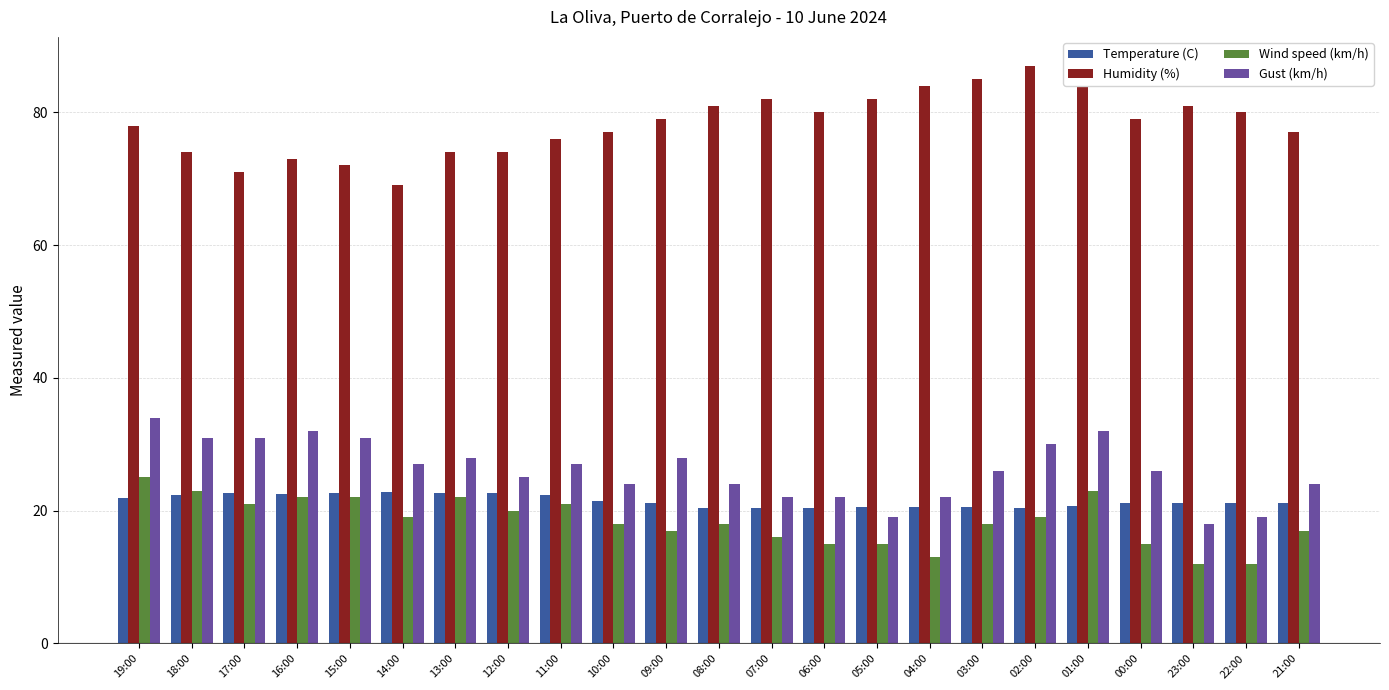

What is the difference between the highest and lowest values at 00:00?

64.0